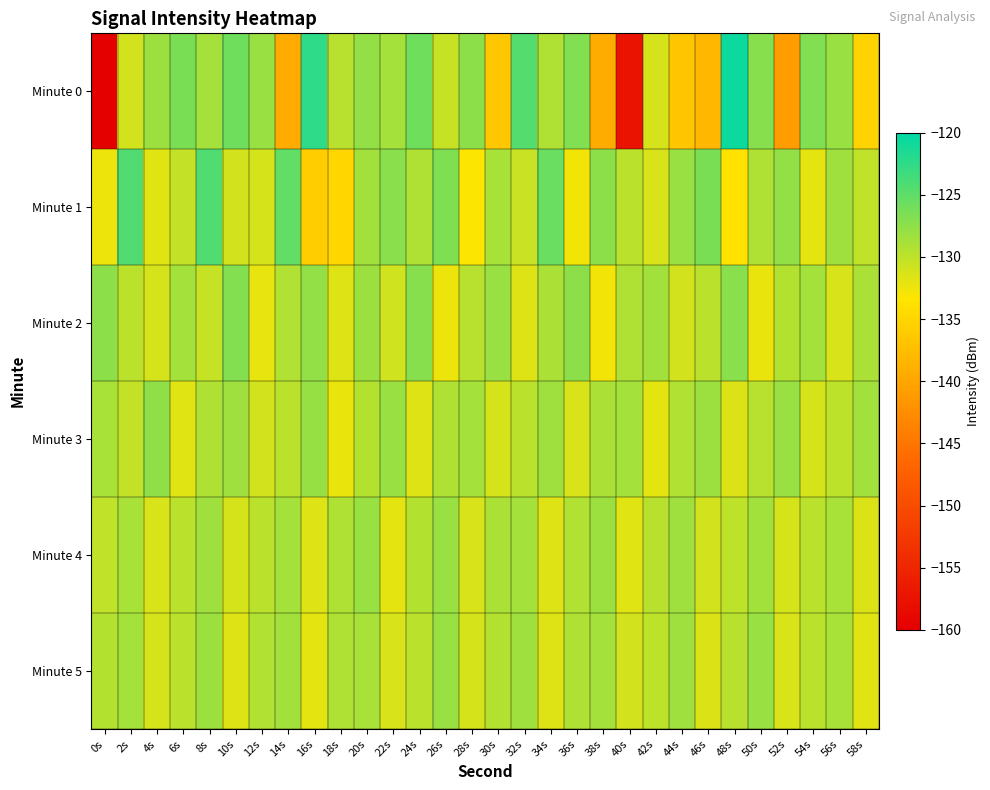

What is the maximum value shown in the chart?

-120.8